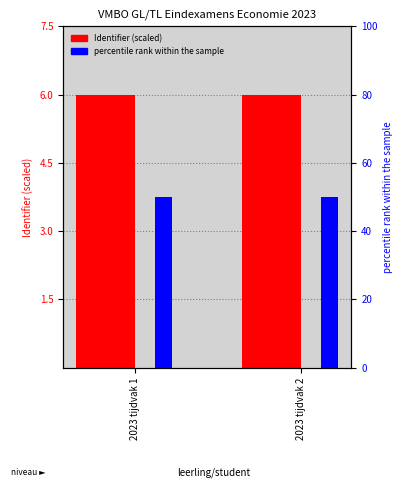

What is the sum of the Identifier (scaled) values at 2023 tijdvak 2 and 2023 tijdvak 1?

12.0